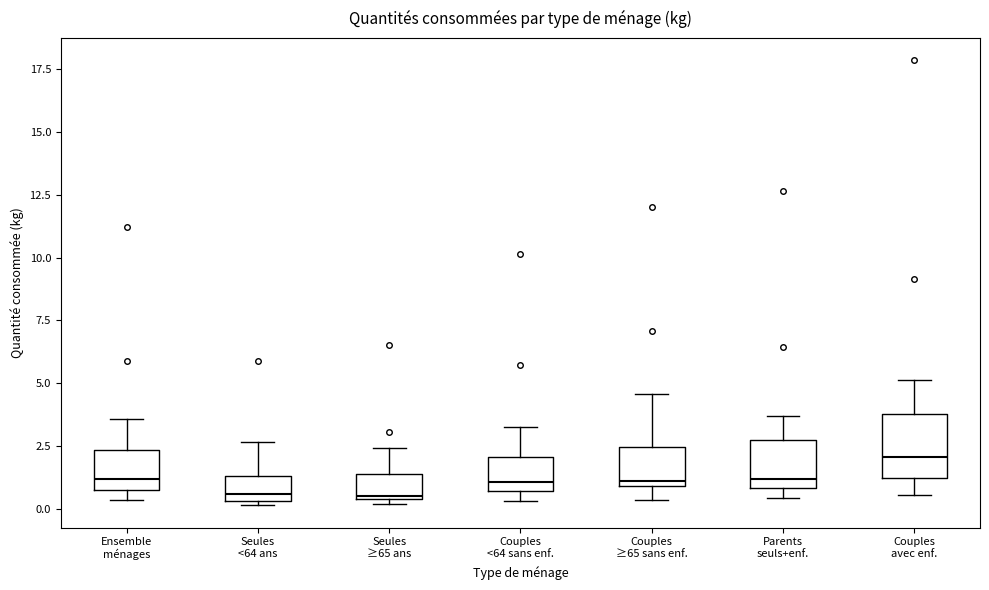

Where is the lower edge of the box for Couples avec enf. on the y-axis? The values are not printed on the chart, so give them approximately, as read against the axis.

1.0